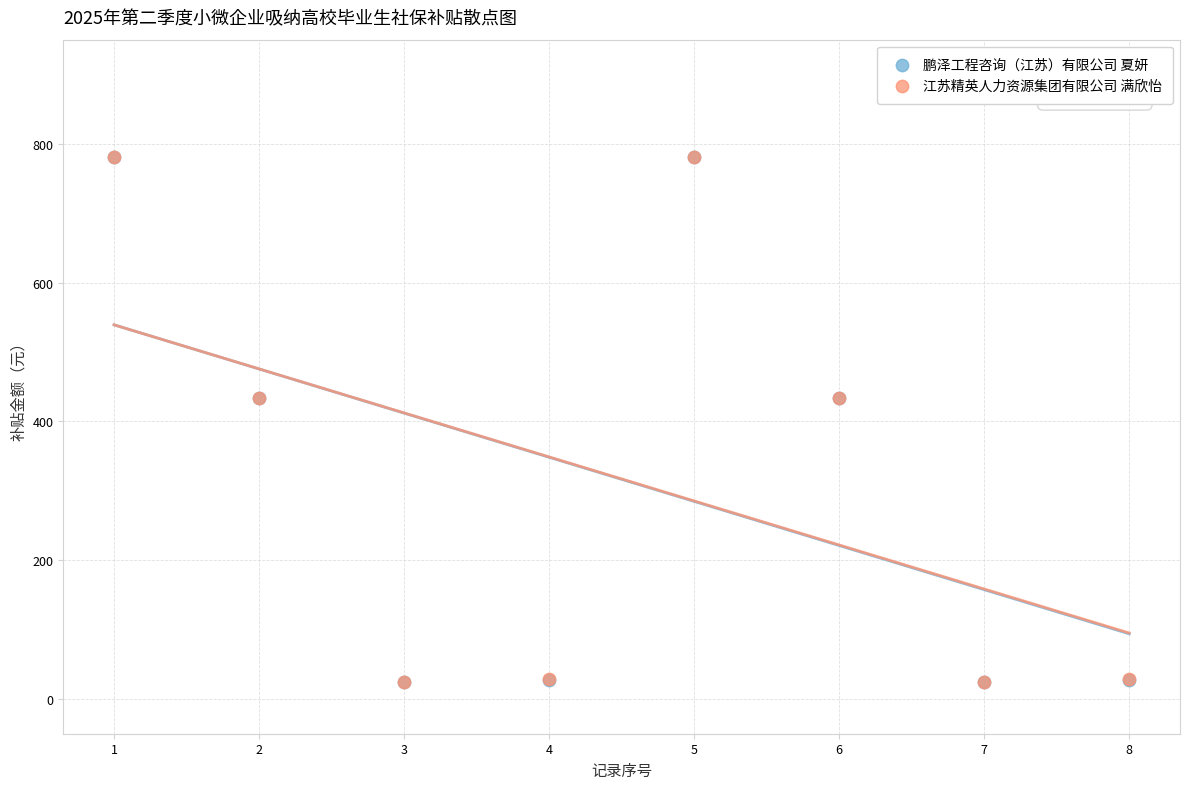

What are all the series names shown in the legend?

鹏泽工程咨询（江苏）有限公司 夏妍, 江苏精英人力资源集团有限公司 满欣怡